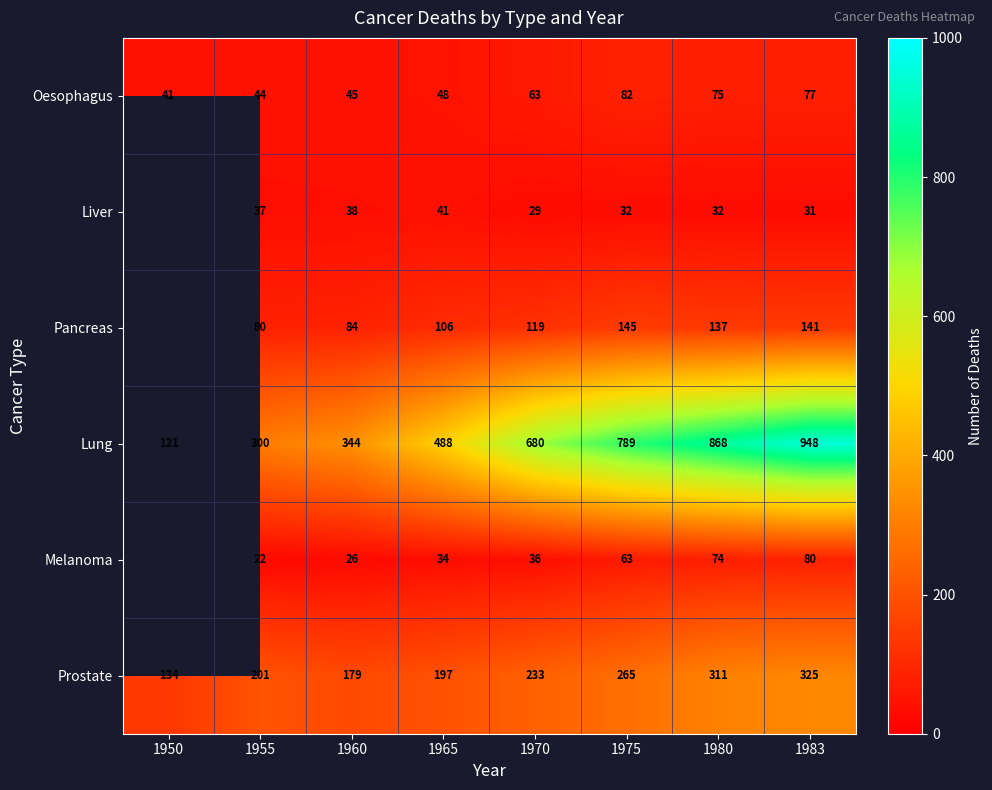

At which category is the sum across all series the highest?

1983